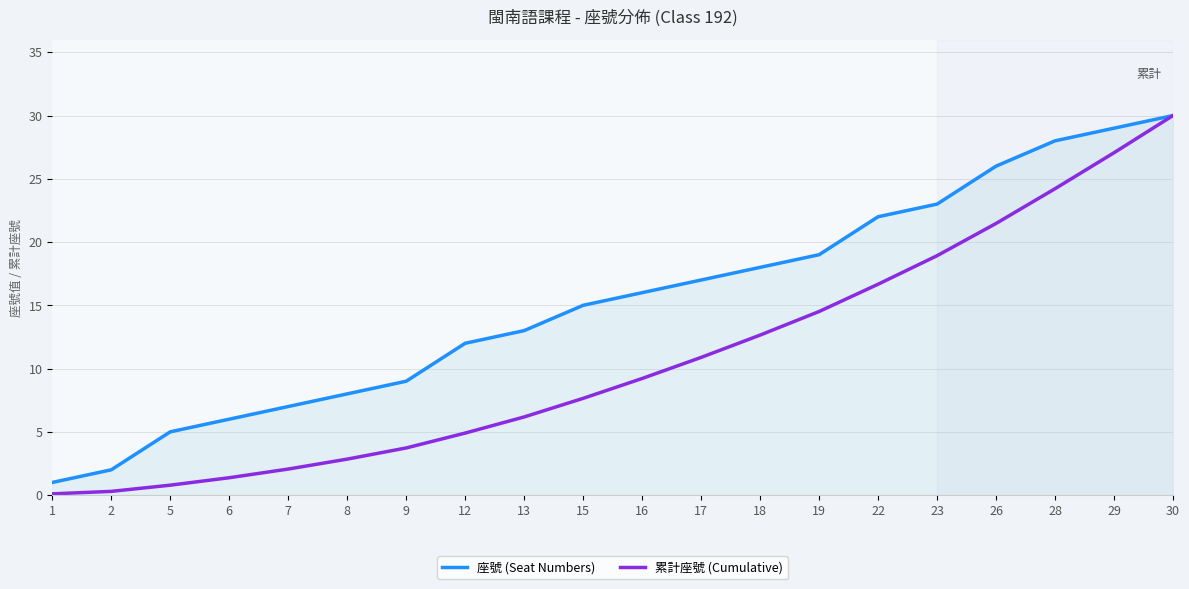

Count the number of categories in the chart.

20